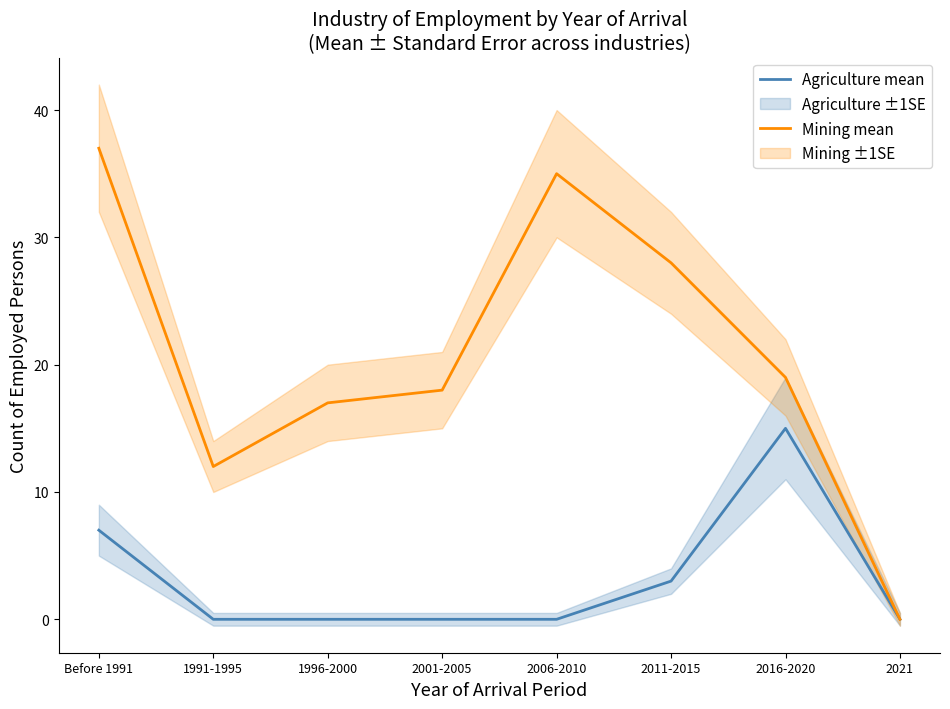

Which series has the largest range (max minus min)?

Mining mean